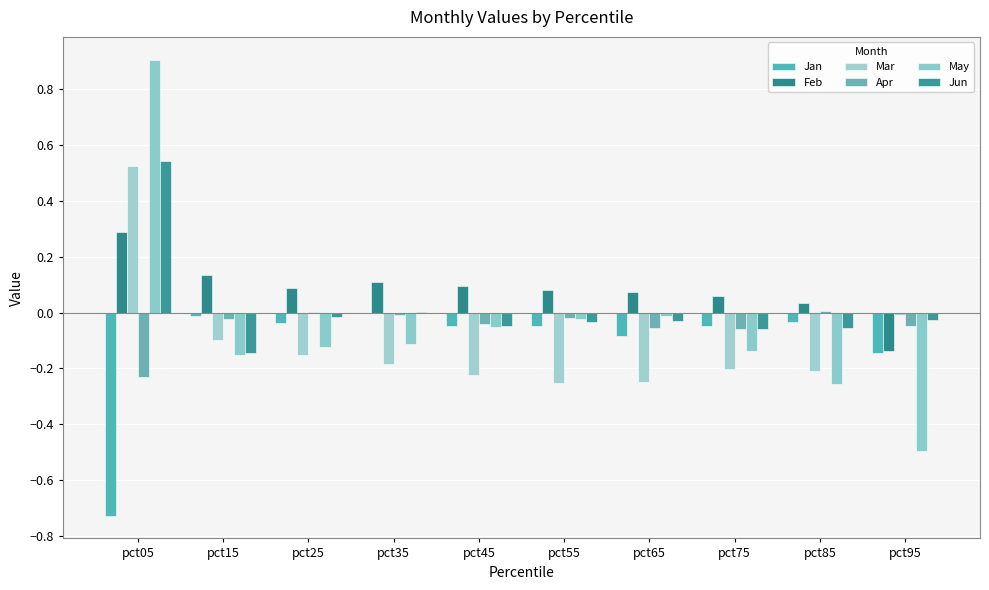

Is the value of Jun at pct25 greater than the value of Mar at pct05?

No